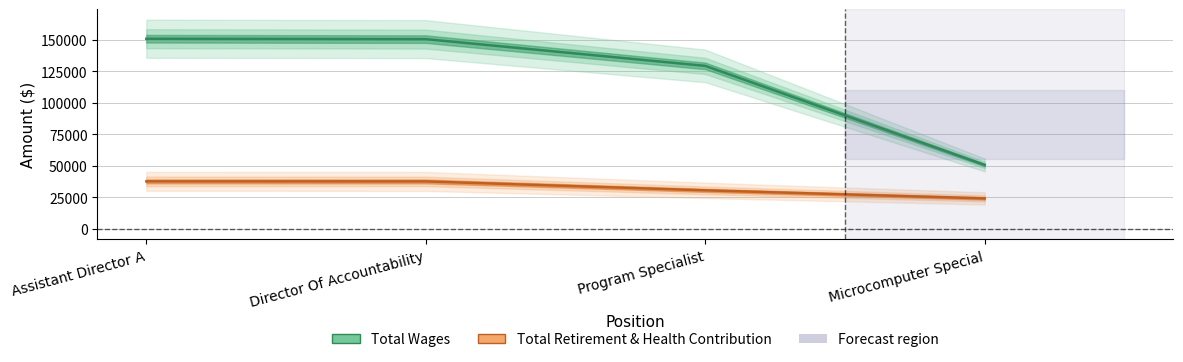

What is the lowest value of the Total Retirement & Health Contribution series?

24230